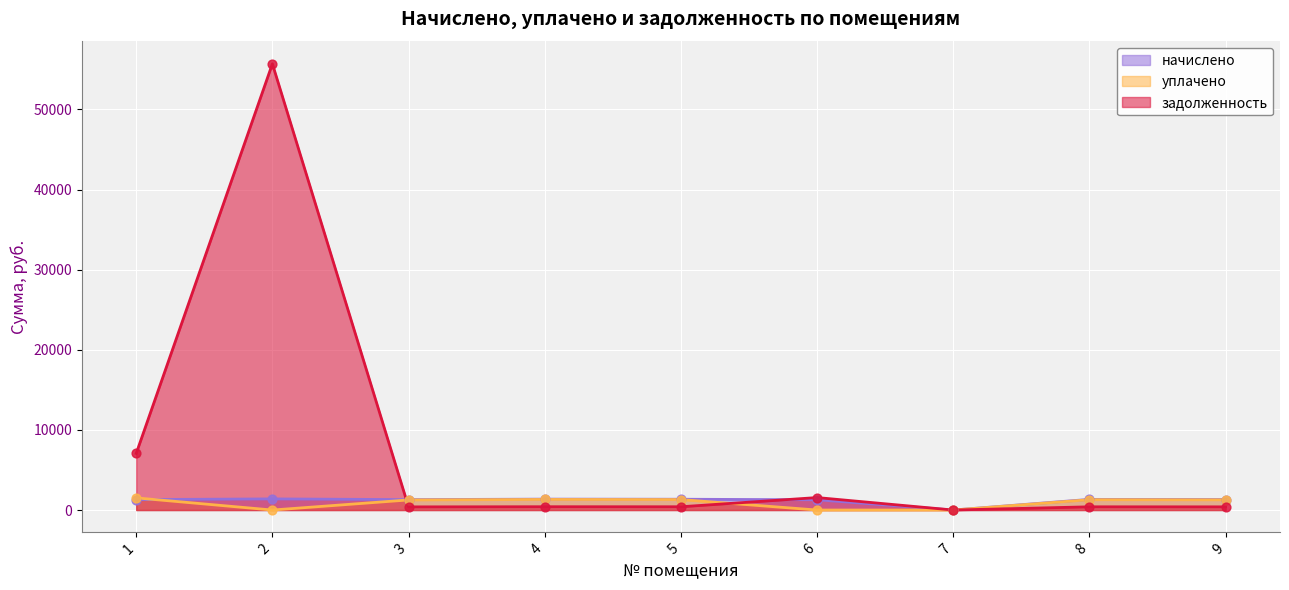

At which category is the sum across all series the highest?

2